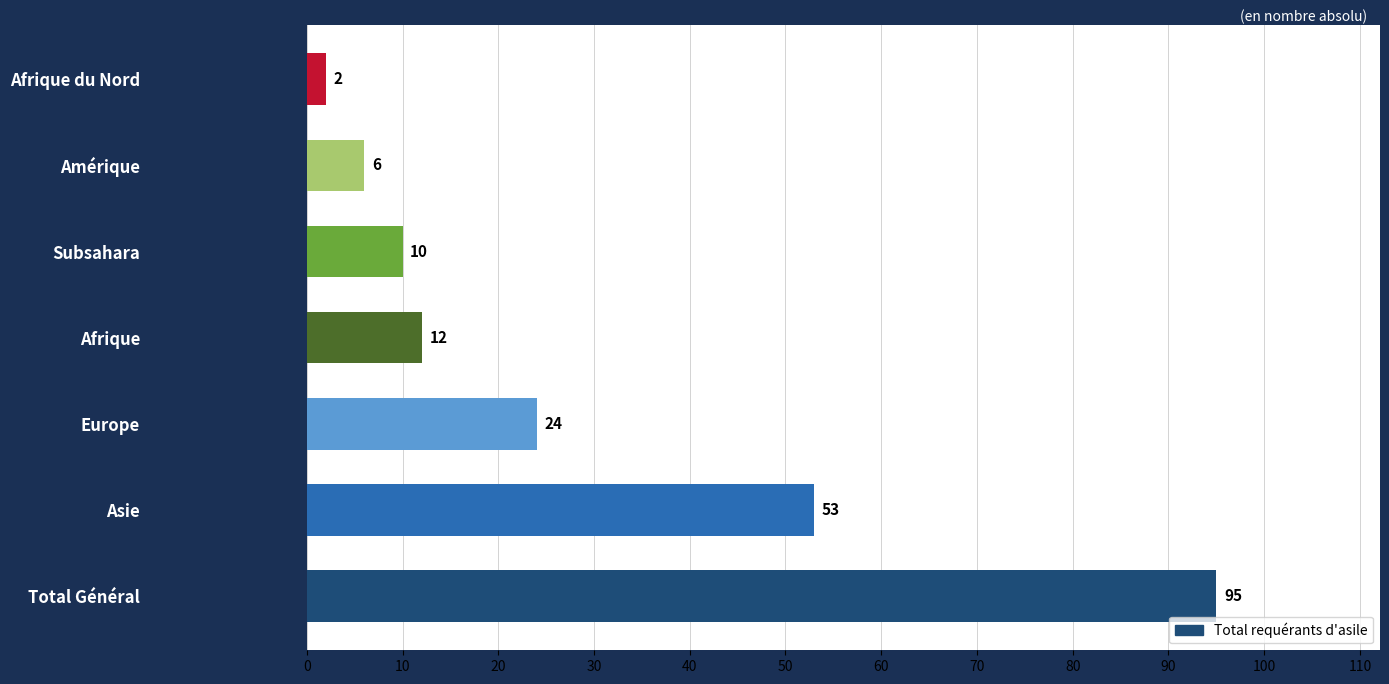

True or false: the data shows 43 at Europe.

False